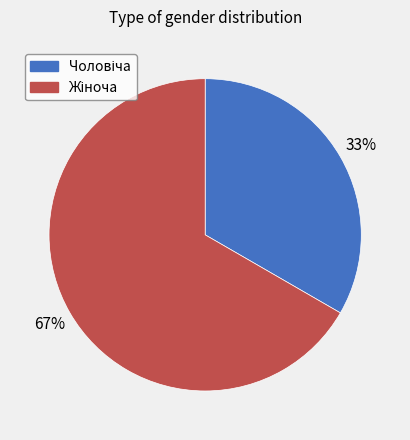

To the nearest percent, what is the average slice percentage?

50%